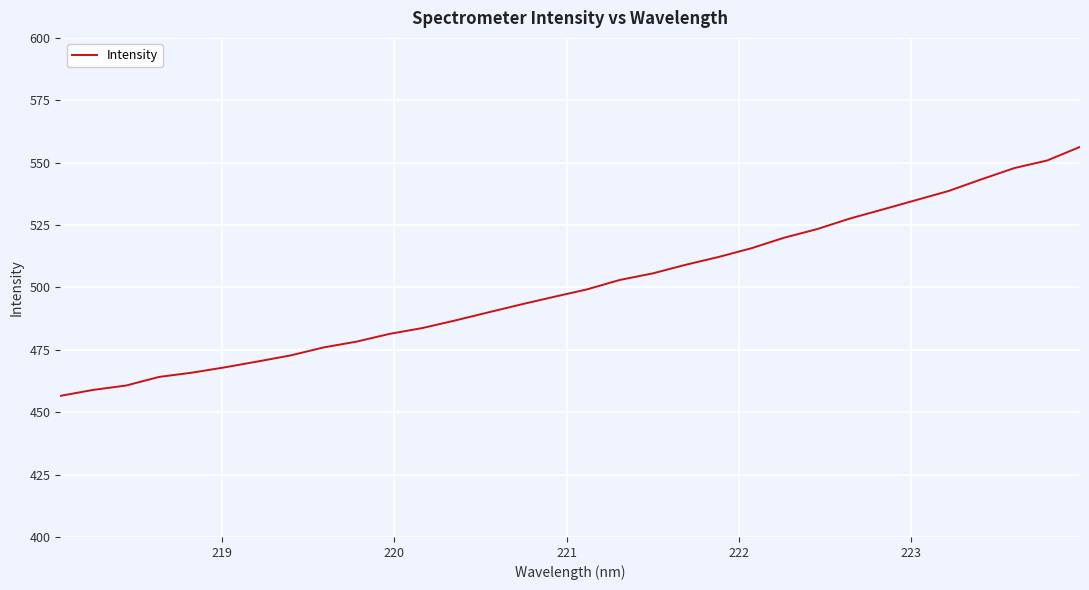

Reading left to right, extract all data points from this chart.

456.5	458.9	460.7	464.1	465.8	468.0	470.3	472.8	476.0	478.3	481.4	483.7	486.8	490.0	493.2	496.2	499.2	503.0	505.6	509.1	512.2	515.7	519.9	523.4	527.6	531.3	535.0	538.6	543.3	547.8	550.9	556.3